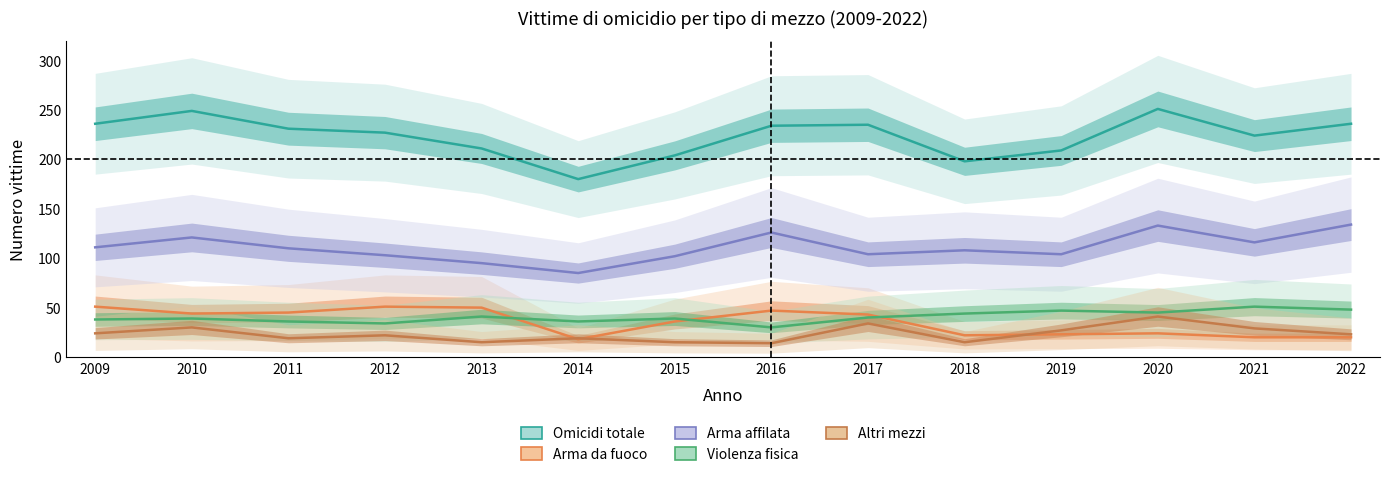

At how many categories does at least one series exceed 29?

14